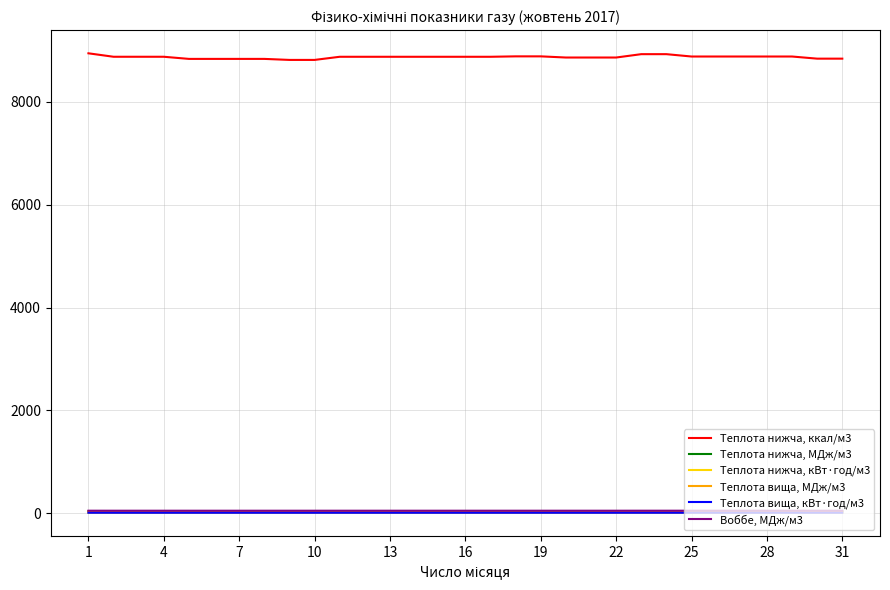

Rank the series by their maximum value, from lowest to highest.

Теплота нижча, кВт·год/м3, Теплота вища, кВт·год/м3, Теплота нижча, МДж/м3, Теплота вища, МДж/м3, Воббе, МДж/м3, Теплота нижча, ккал/м3